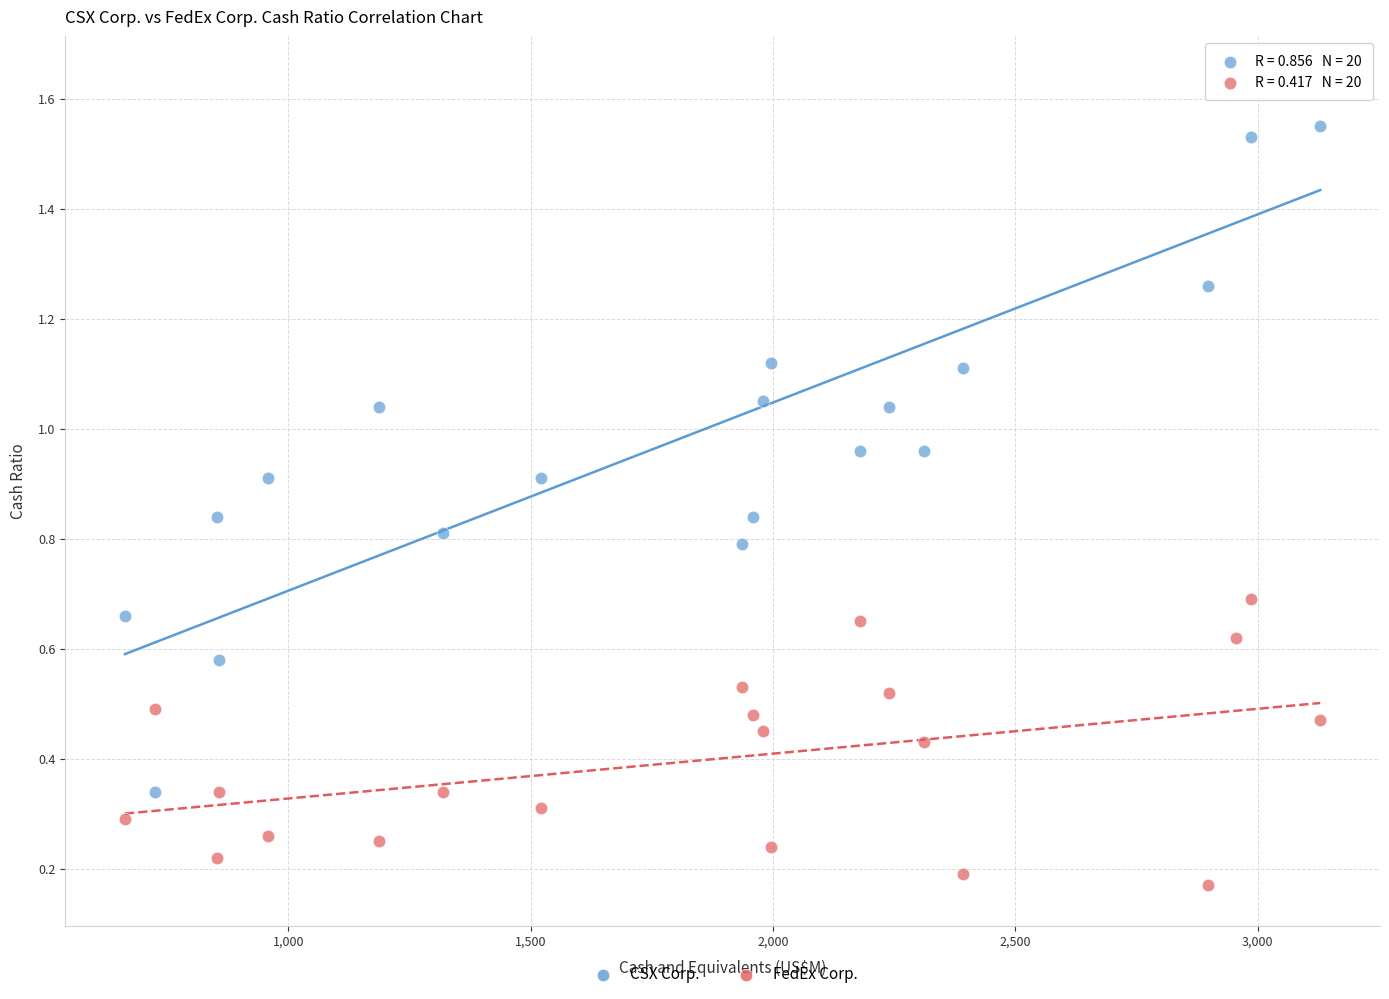

Across all data points, what is the range of X values (max minus min)?

2466.0